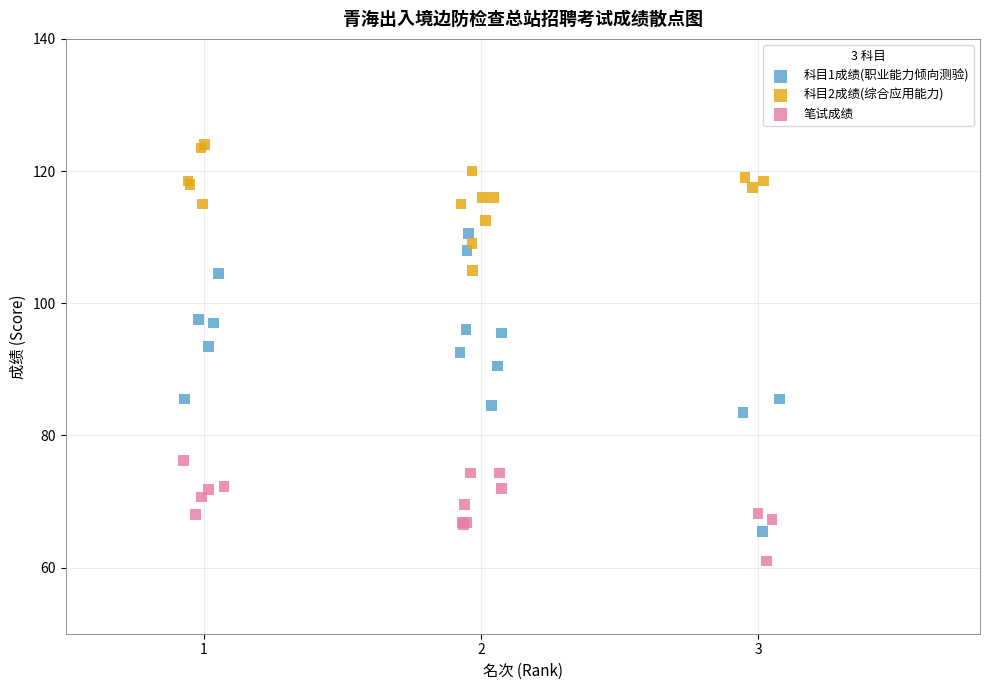

What are all the series names shown in the legend?

科目1成绩(职业能力倾向测验), 科目2成绩(综合应用能力), 笔试成绩